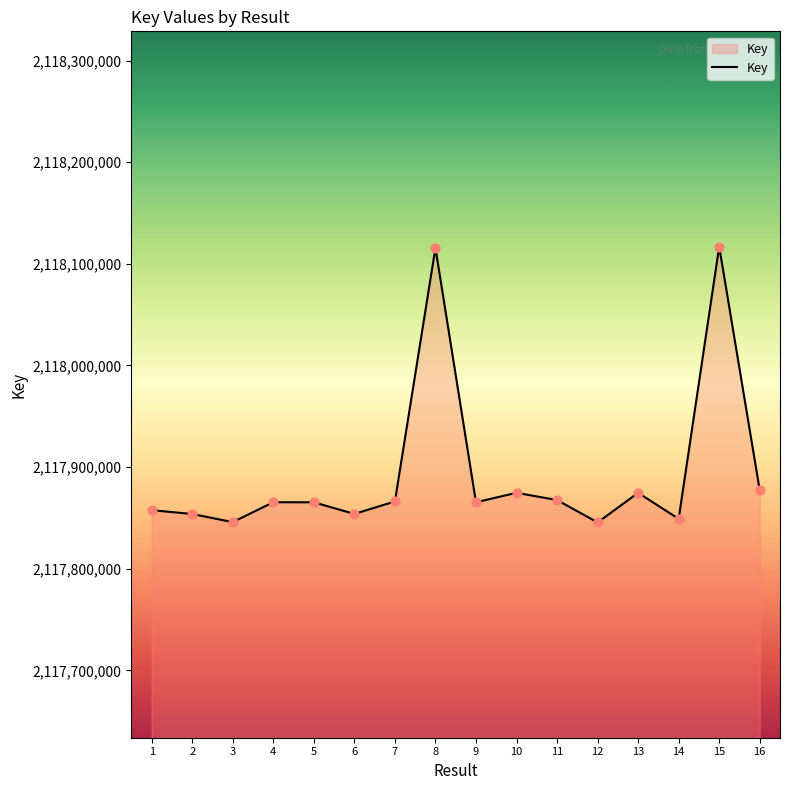

What is the ratio of the value at 9 to the value at 6?

1.0